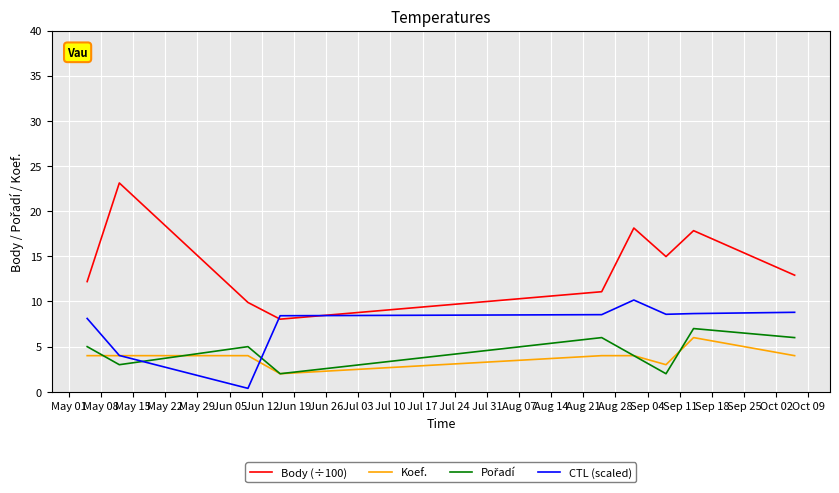

Which series has the largest total across all categories?

Body (÷100)